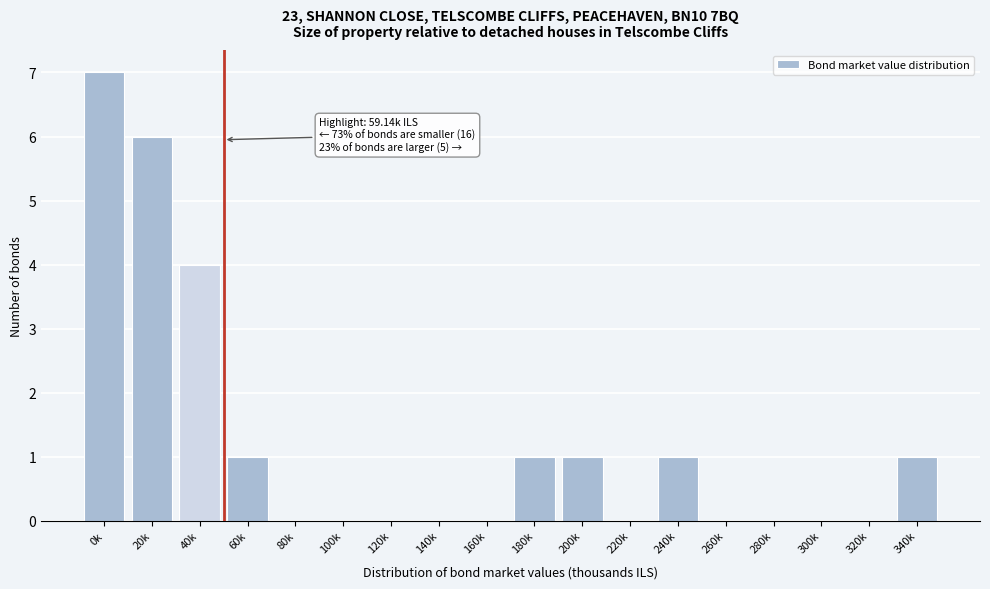

Reading left to right, what are all the values shown in this chart?

0k=7	20k=6	40k=4	60k=1	80k=0	100k=0	120k=0	140k=0	160k=0	180k=1	200k=1	220k=0	240k=1	260k=0	280k=0	300k=0	320k=0	340k=1